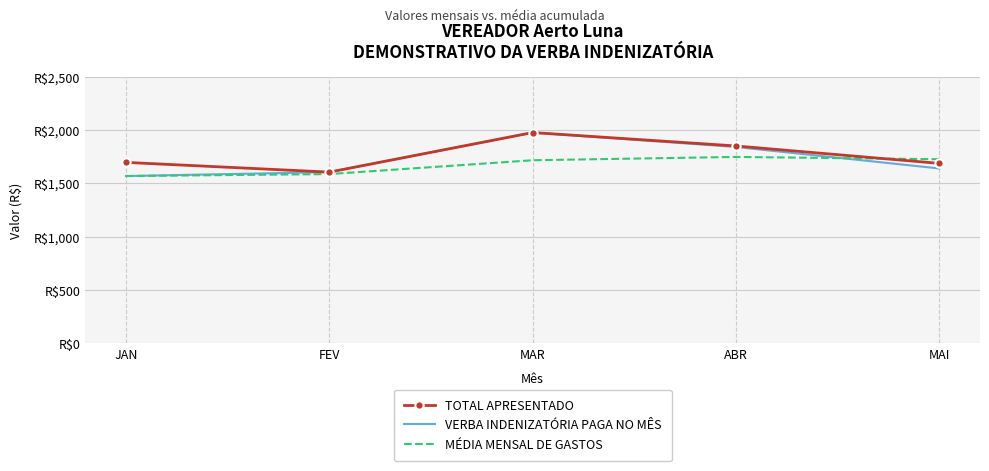

Reading right to left, list all the values displayed in this chart.

TOTAL APRESENTADO: MAI=1685.8	ABR=1849.2	MAR=1975.0	FEV=1604.1	JAN=1695.2
VERBA INDENIZATÓRIA PAGA NO MÊS: MAI=1638.3	ABR=1839.6	MAR=1975.0	FEV=1604.1	JAN=1567.2
MÉDIA MENSAL DE GASTOS: MAI=1724.8	ABR=1746.5	MAR=1715.4	FEV=1585.7	JAN=1567.2